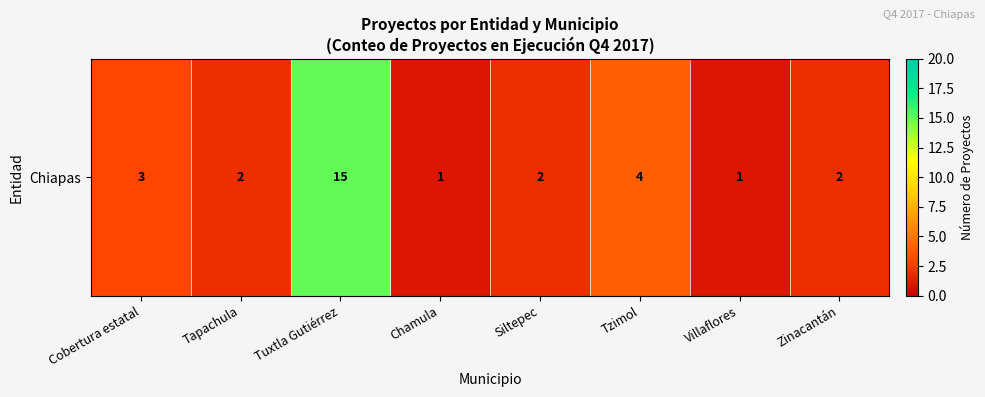

At which label is the value closest to 8?

Tzimol